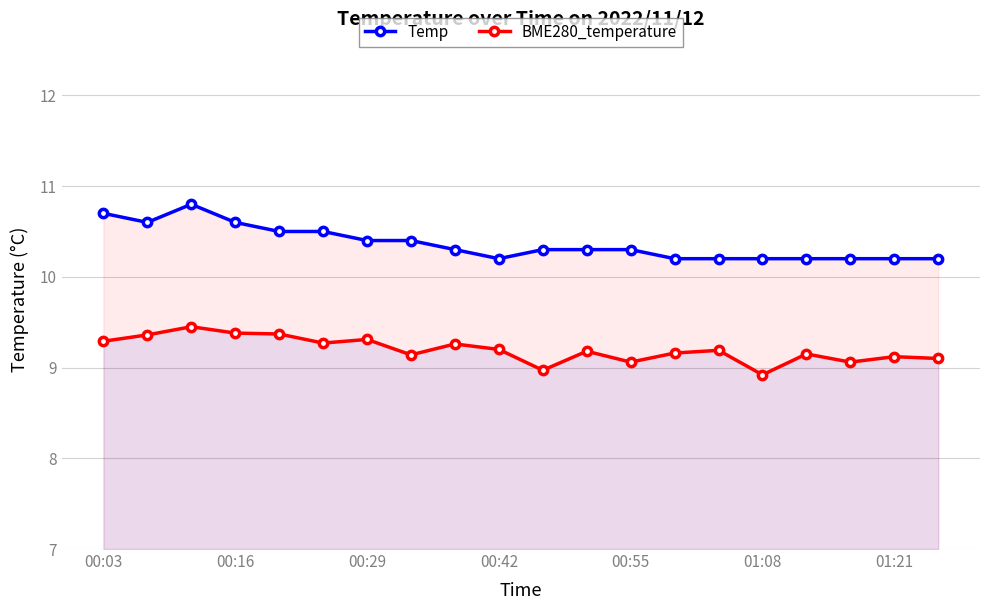

Which series has the largest total across all categories?

Temp